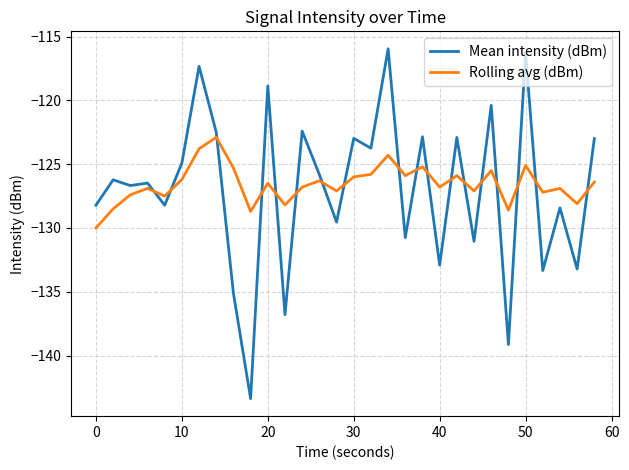

What is the difference between the maximum and minimum values in the Rolling avg (dBm) series?

7.1